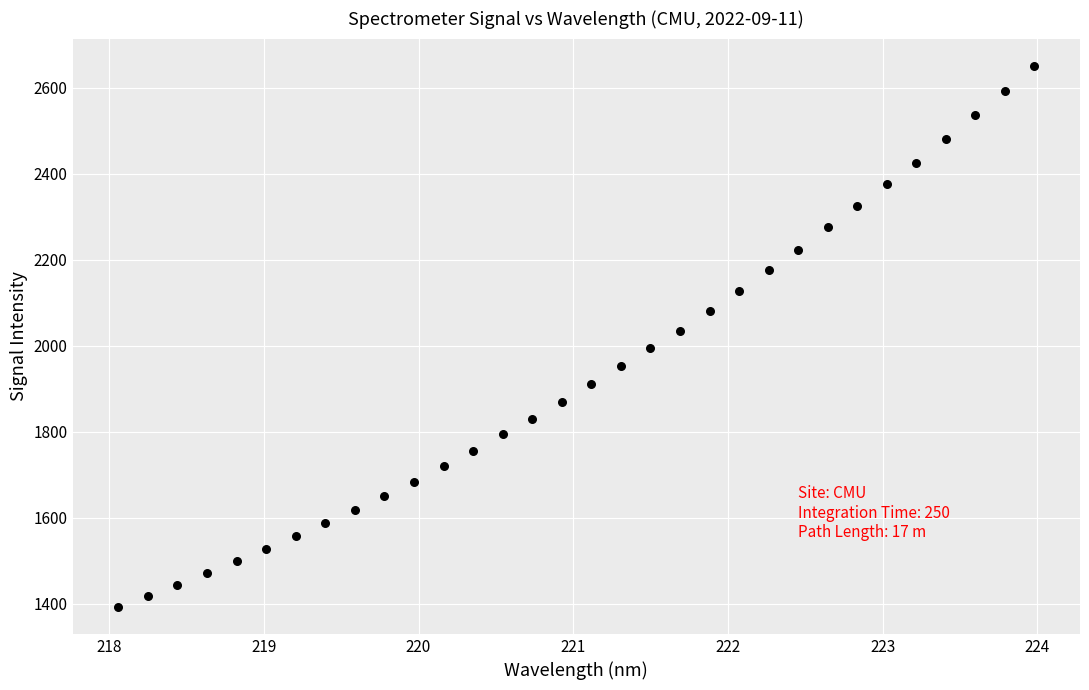

What is the range of Y values (max minus min)?

1258.2